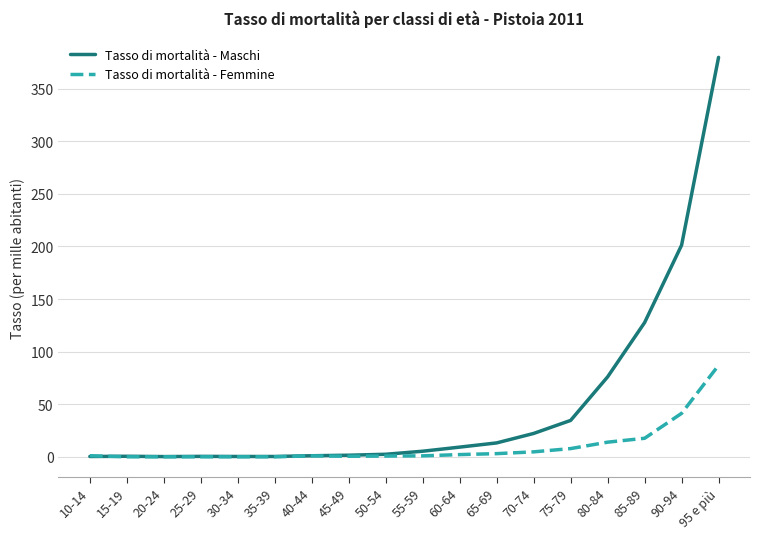

What are all the series names shown in the legend?

Tasso di mortalità - Maschi, Tasso di mortalità - Femmine